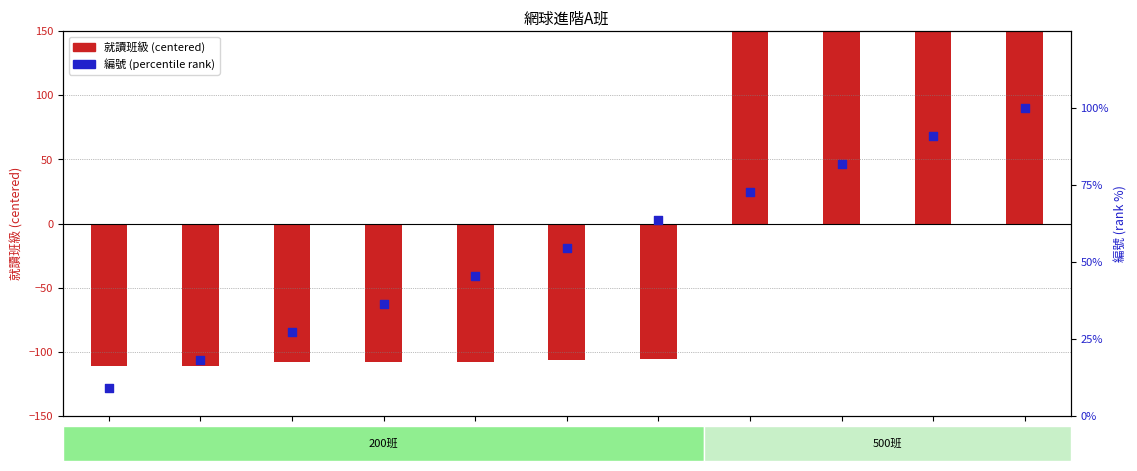

Which series reaches the maximum Y coordinate?

就讀班級 (centered)